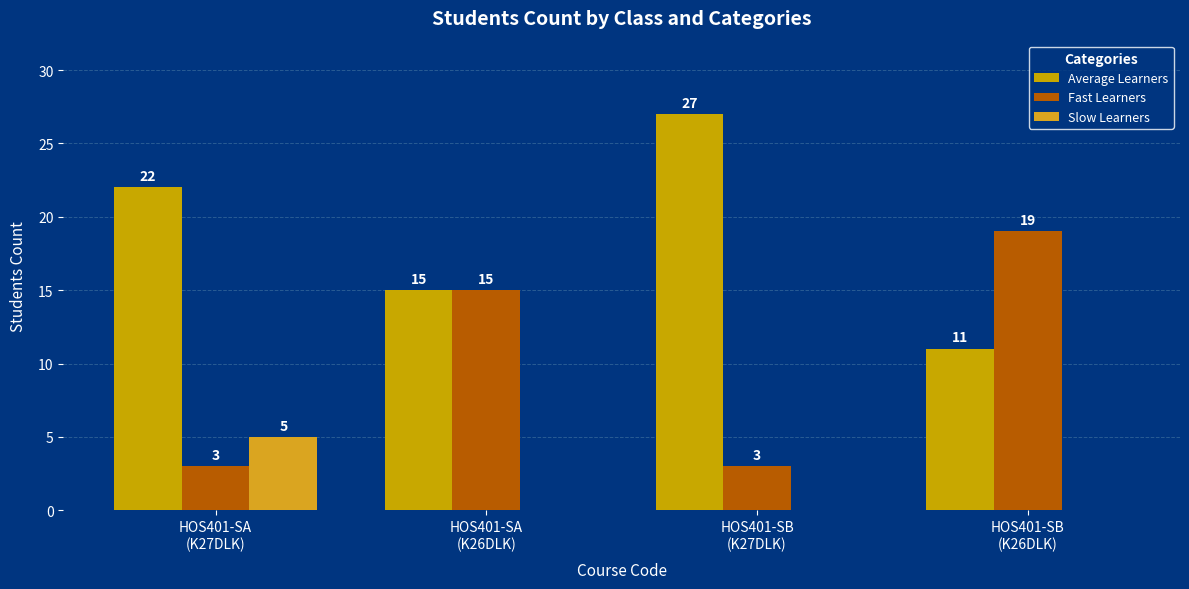

What is the difference between the maximum and minimum values in the Fast Learners series?

16